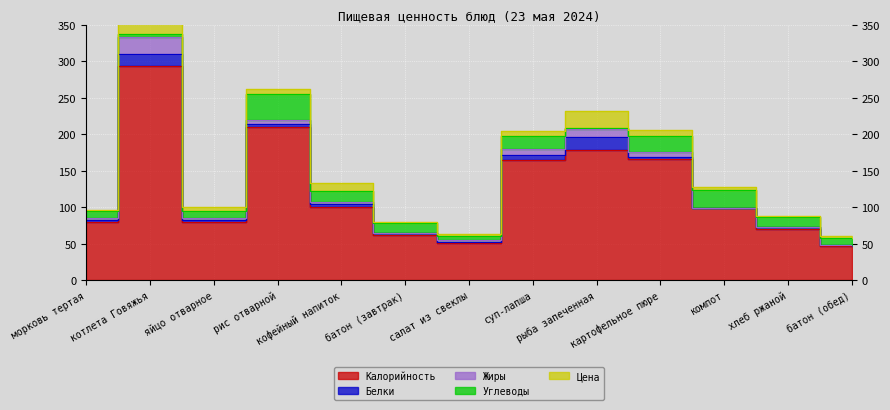

At which category does Цена reach its first local peak?

котлета Говяжья